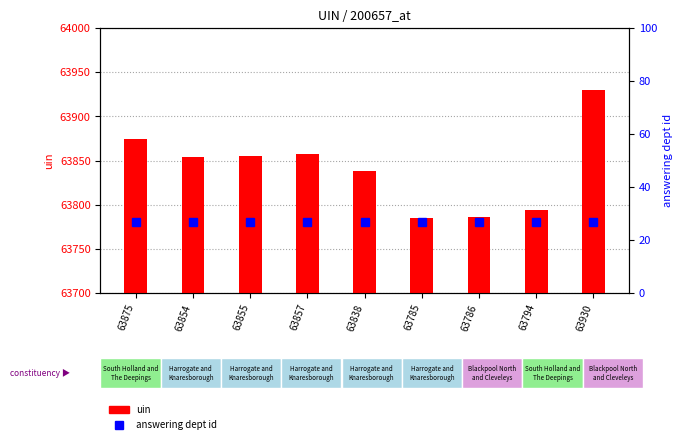

What is the difference between the uin values at 63857 and 63786?

71